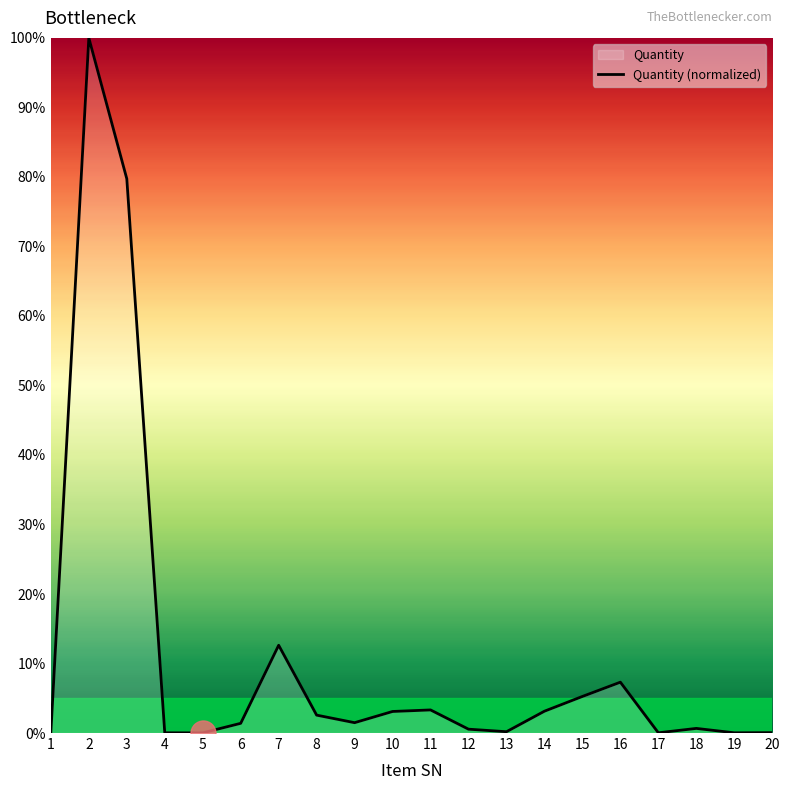

Is it true that the value at 4 is 0.0?

True